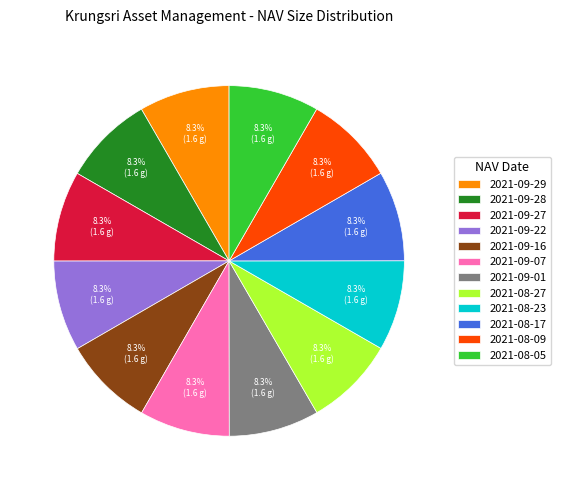

Is there a majority slice in this chart?

No